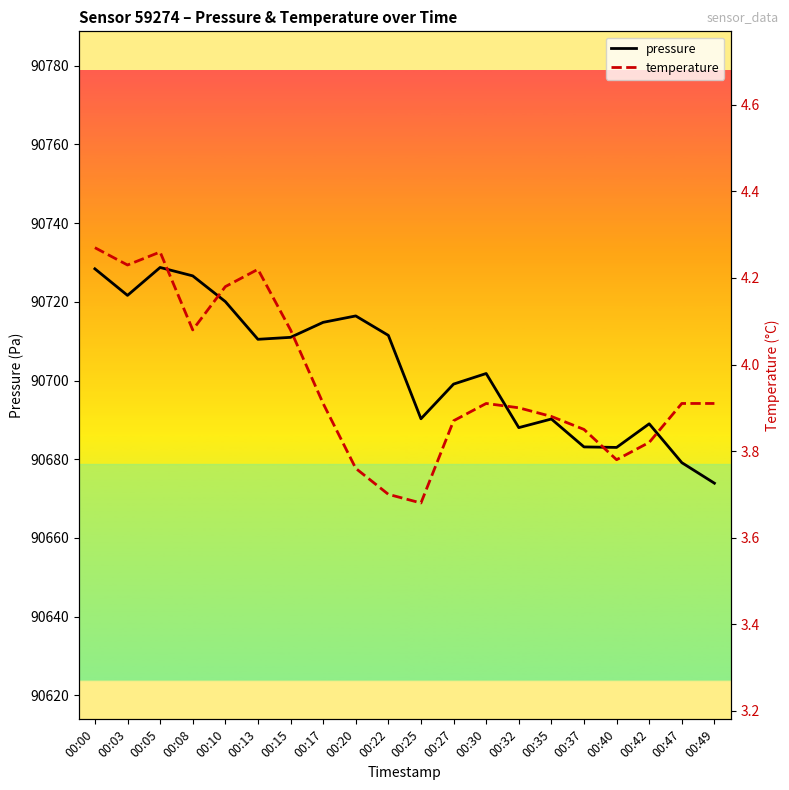

Does the chart display data point markers on the line(s)?

No